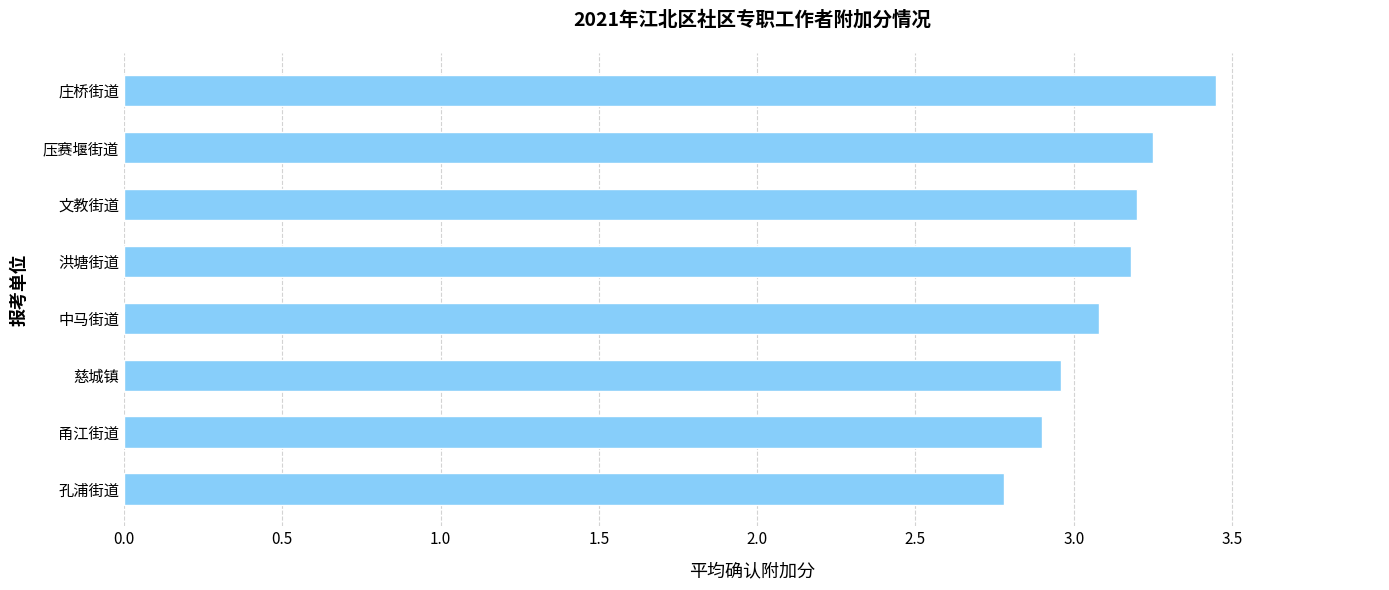

True or false: the data shows 5.5 at 洪塘街道.

False